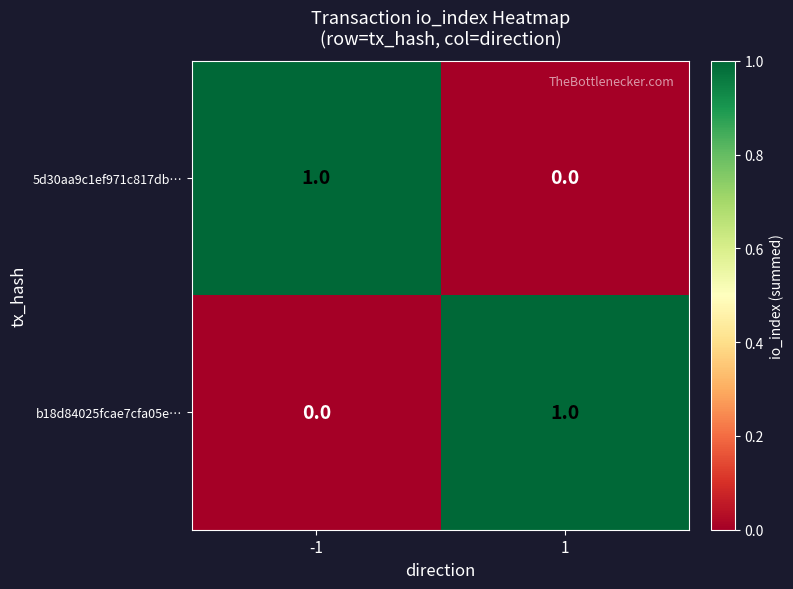

What is the difference between the highest and lowest values at 1?

1